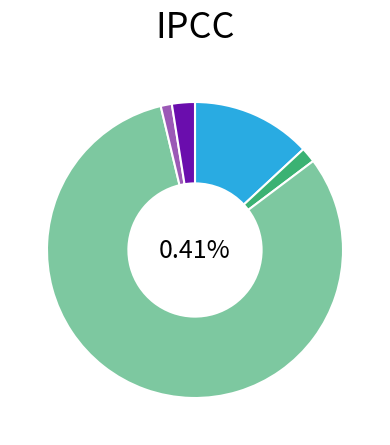

Is it true that Машины и оборудование is 1% of the pie?

False